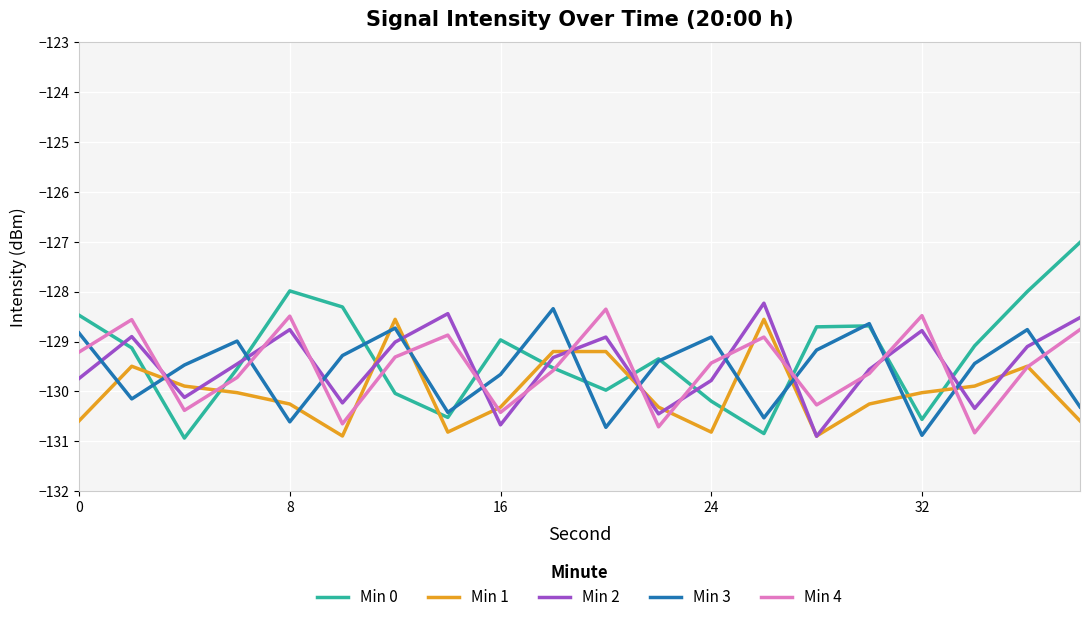

After their last crossing, which series has the higher values: Min 1 or Min 0?

Min 0